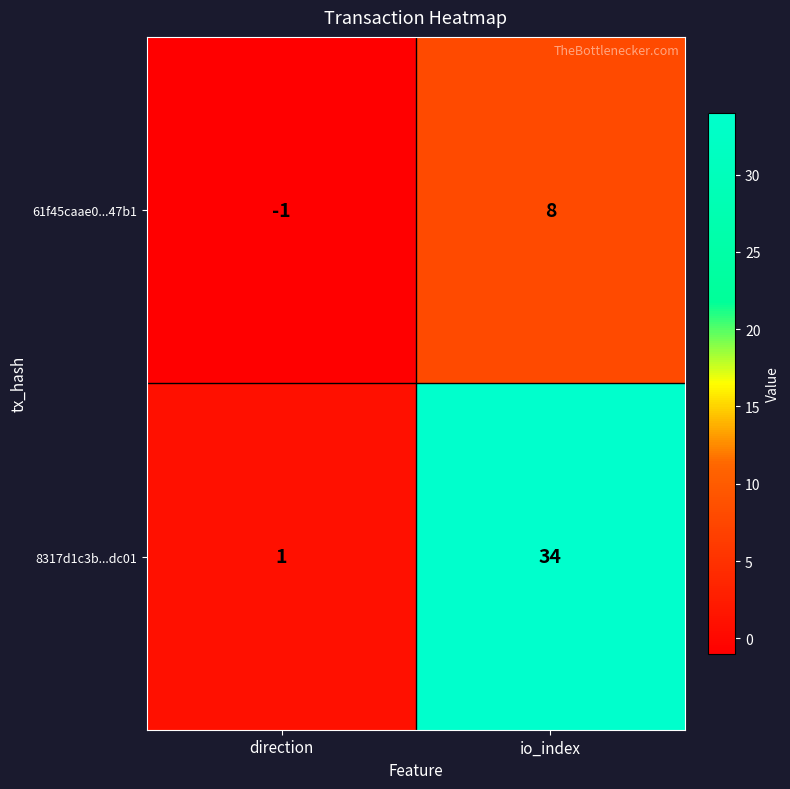

What is the total value across all series at io_index?

42